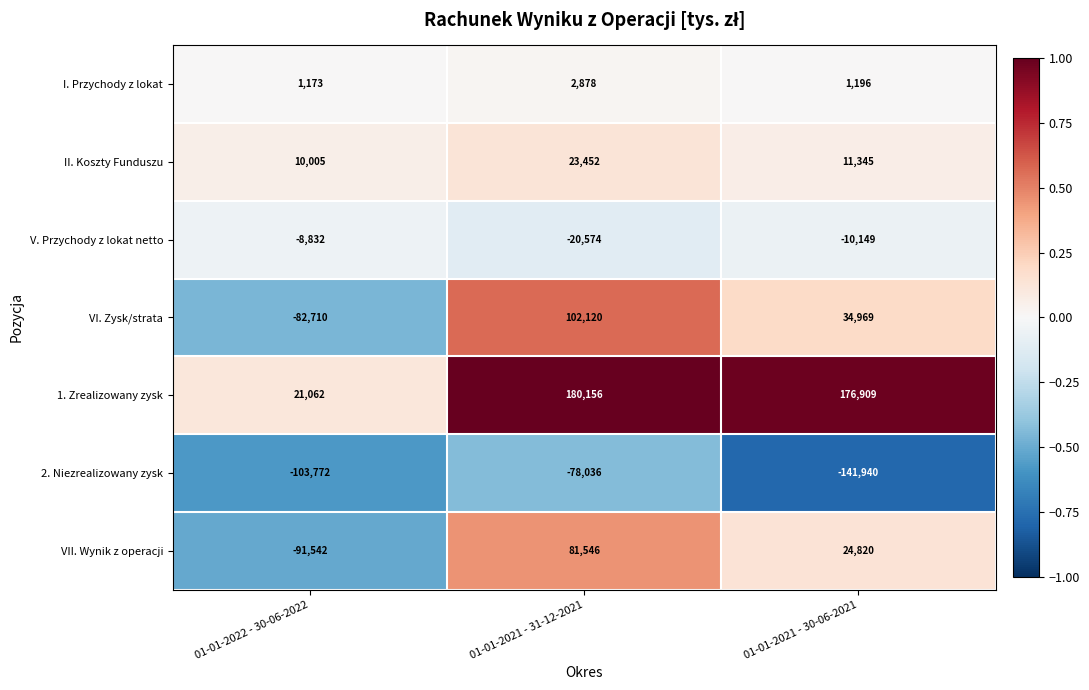

At which label does I. Przychody z lokat reach its minimum?

01-01-2022 - 30-06-2022